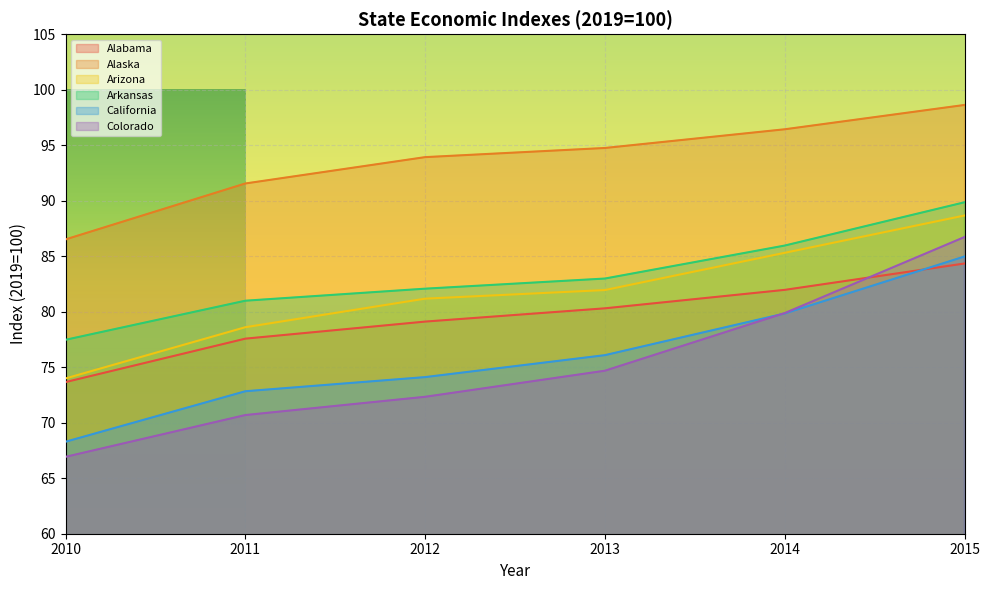

What is the approximate value of Arkansas at 2014?

86.0